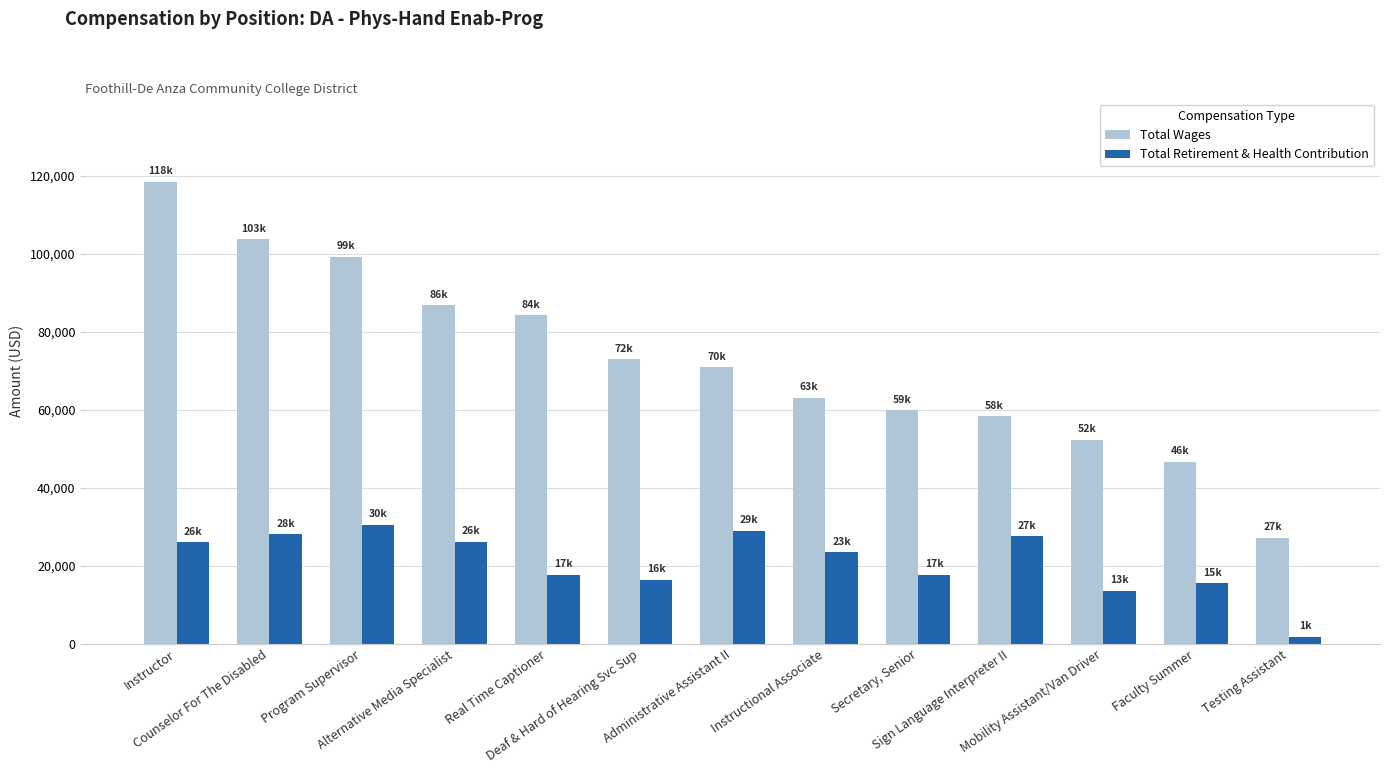

Which series has the largest total across all categories?

Total Wages